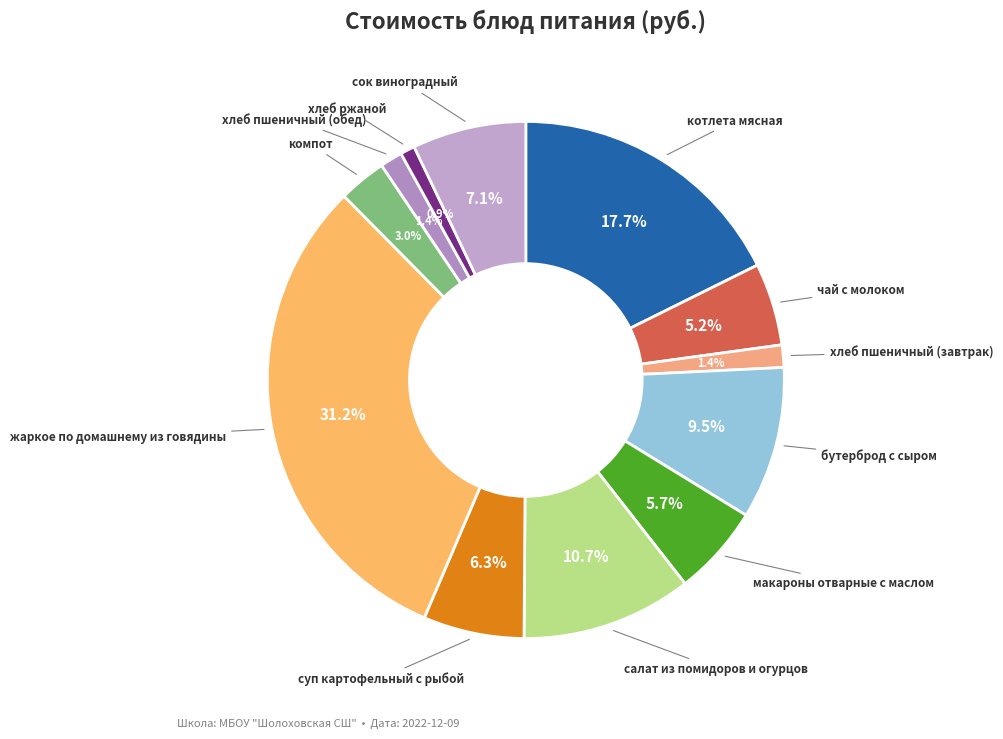

What is the smallest slice in the pie chart?

хлеб ржаной